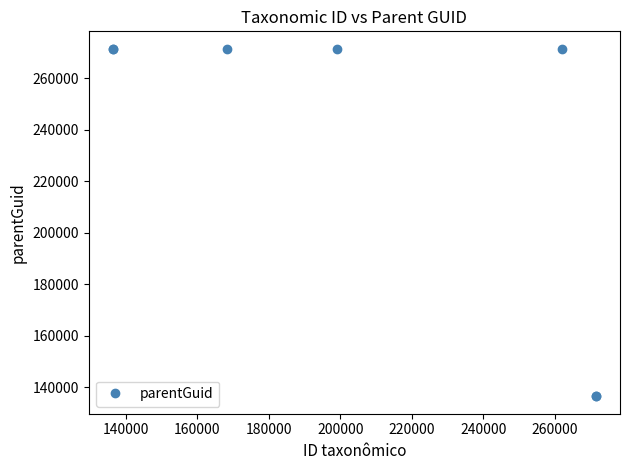

What is the difference between the second highest and second lowest values?

134886